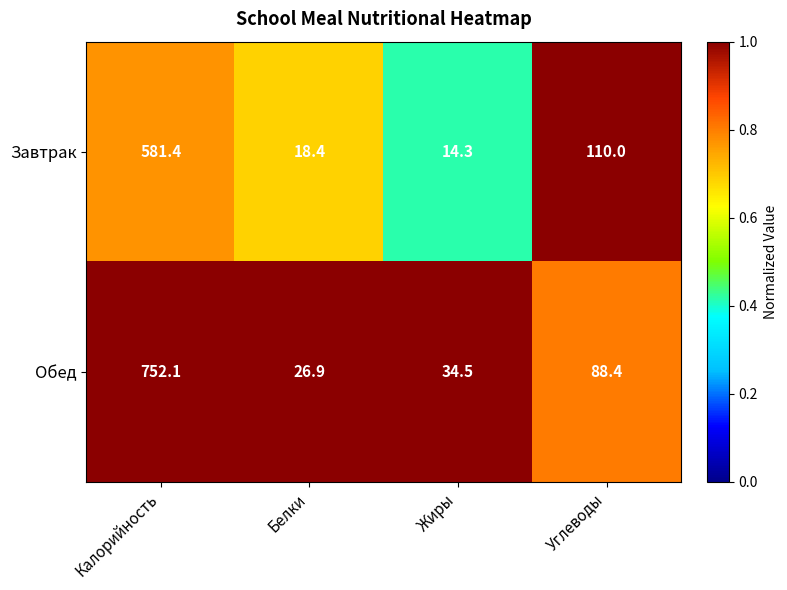

What is the difference between the highest and lowest values at Белки?

8.5